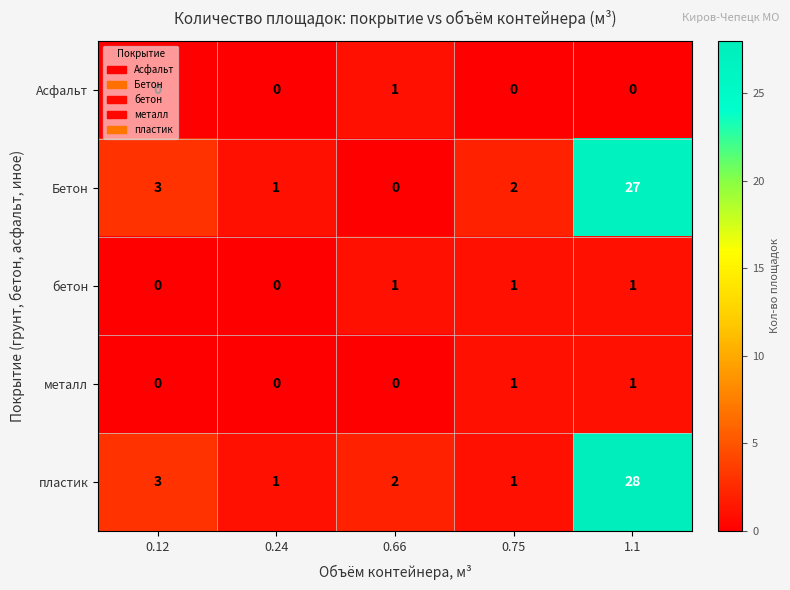

Is it true that Бетон equals 0 at 0.66?

True